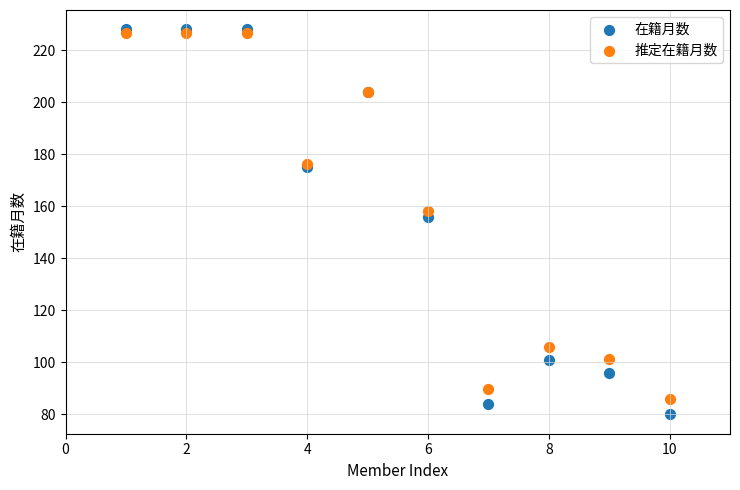

Which series reaches the minimum Y coordinate?

在籍月数